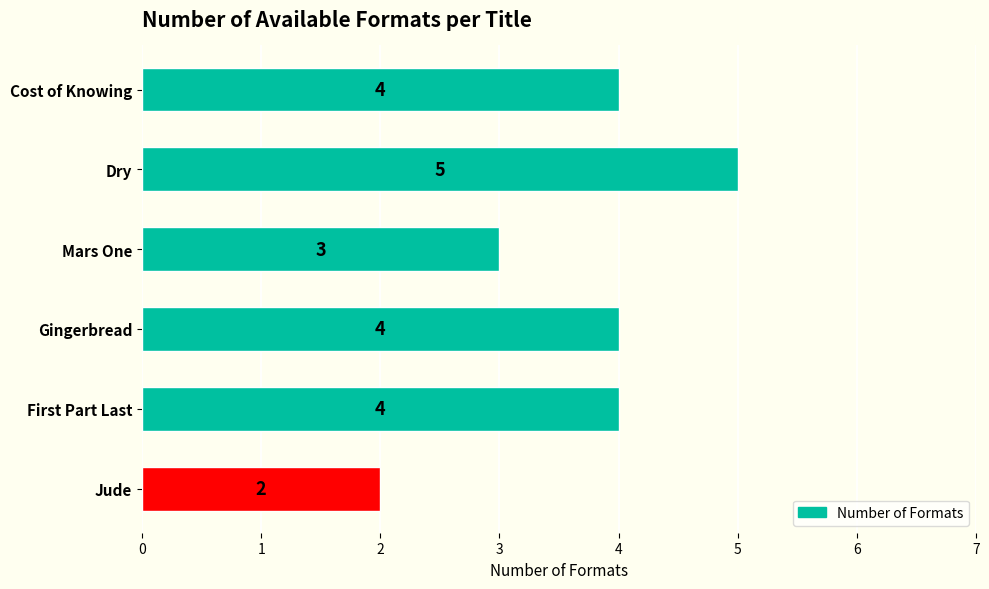

What is the maximum value shown in the chart?

5